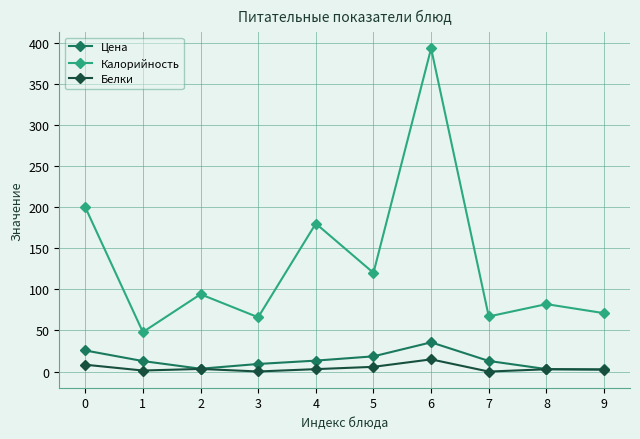

At which category is the sum across all series the highest?

6